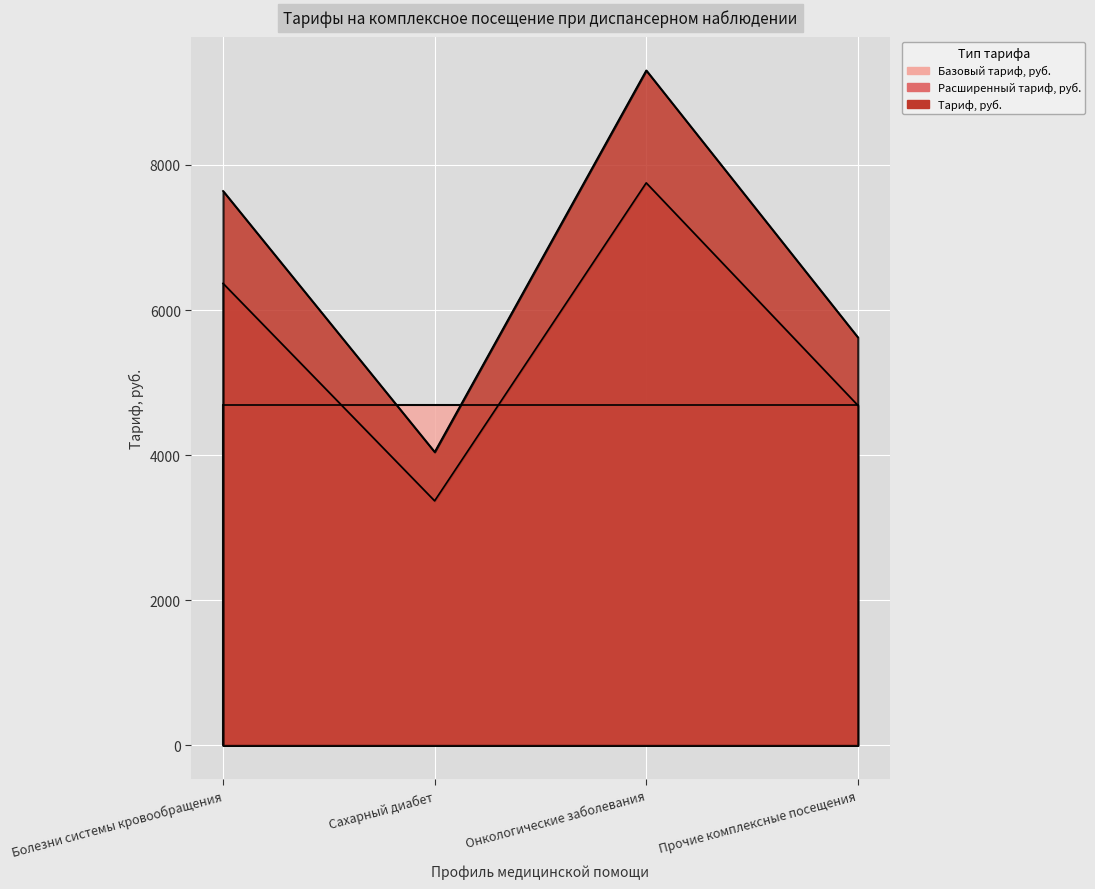

At which label does Расширенный тариф, руб. first exceed 6367?

Болезни системы кровообращения